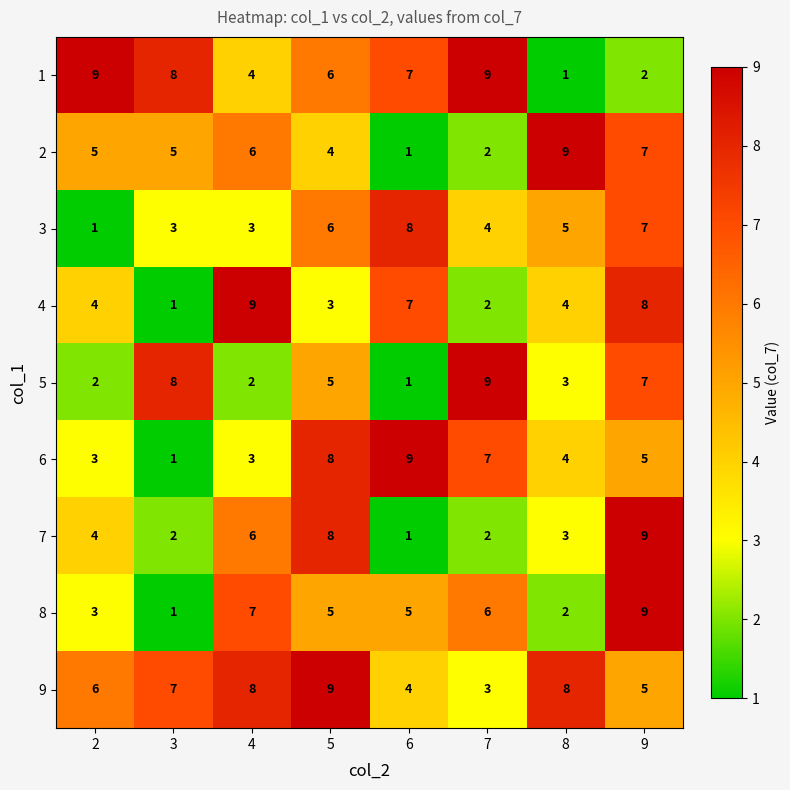

What is the spread (max minus min) of values at 3?

7